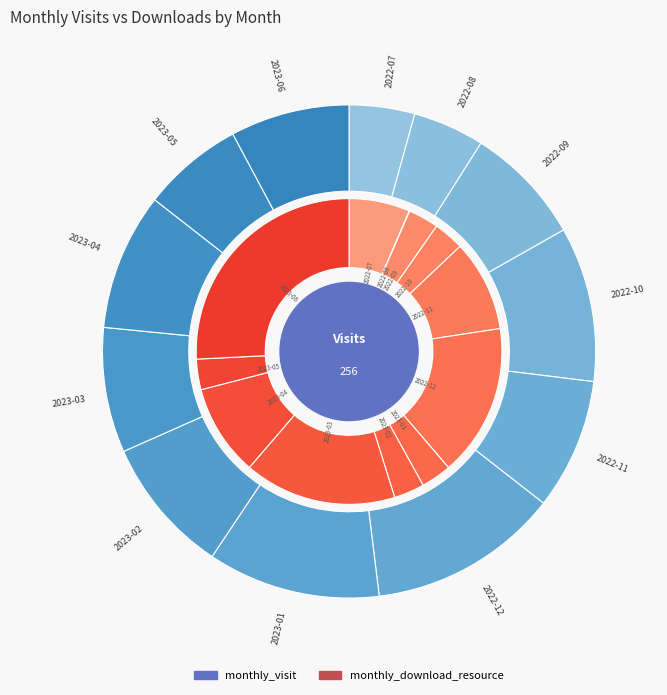

What percentage is the 2023-05 slice, to the nearest percent?

7%